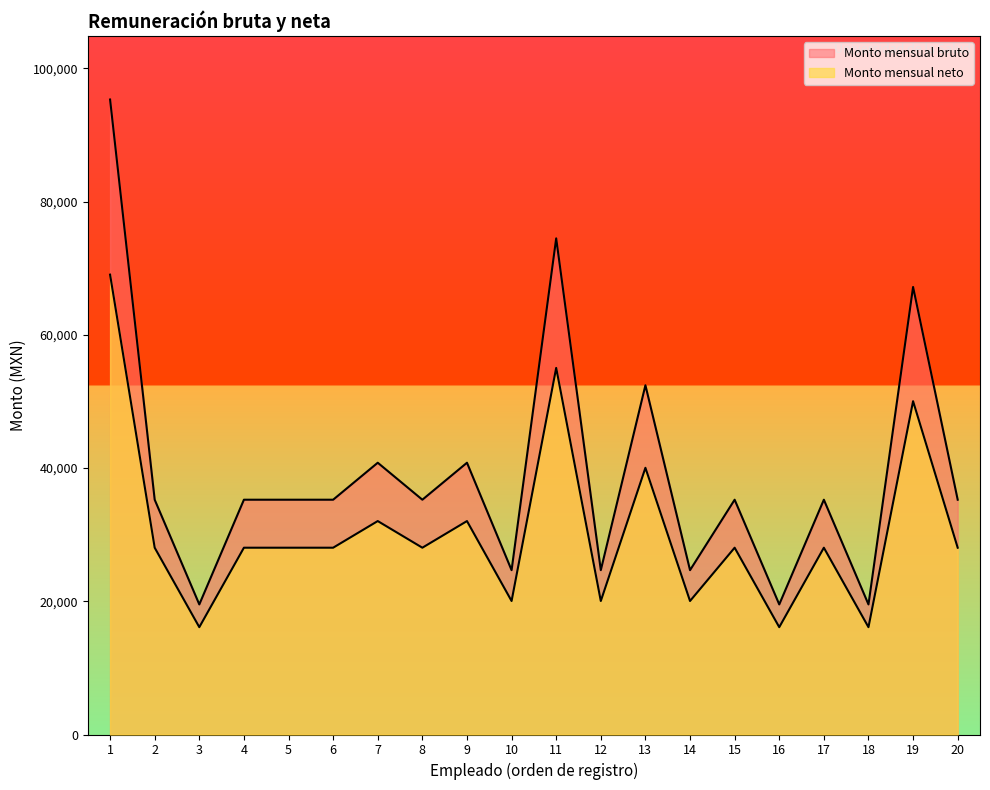

Which label corresponds to the largest value in the chart?

1